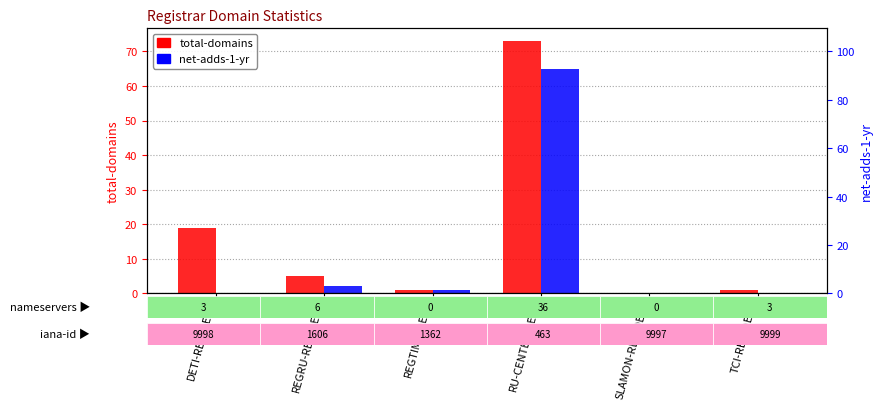

Rank the series at RU-CENTER-DETI from highest to lowest value.

total-domains, net-adds-1-yr